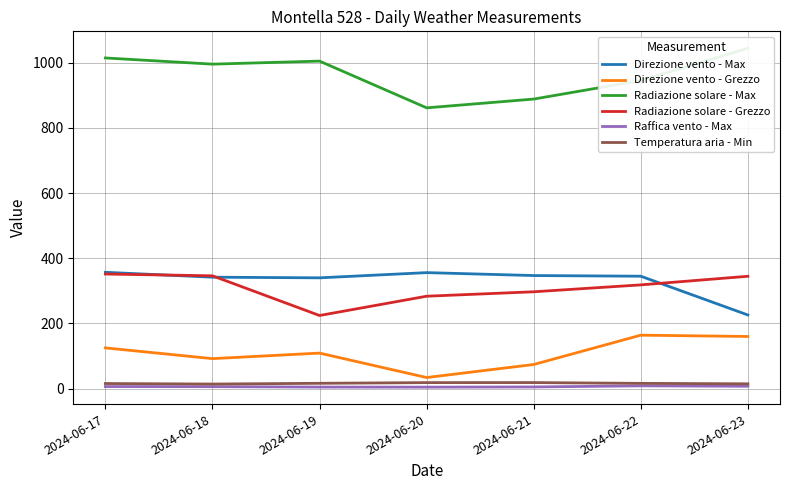

True or false: Direzione vento - Max and Radiazione solare - Max intersect in this chart.

False